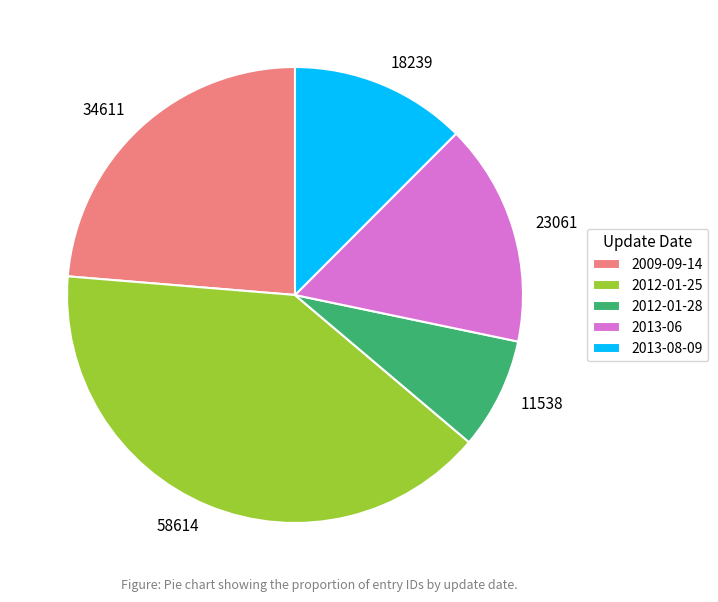

Is it true that 11538 is 19% of the pie?

False